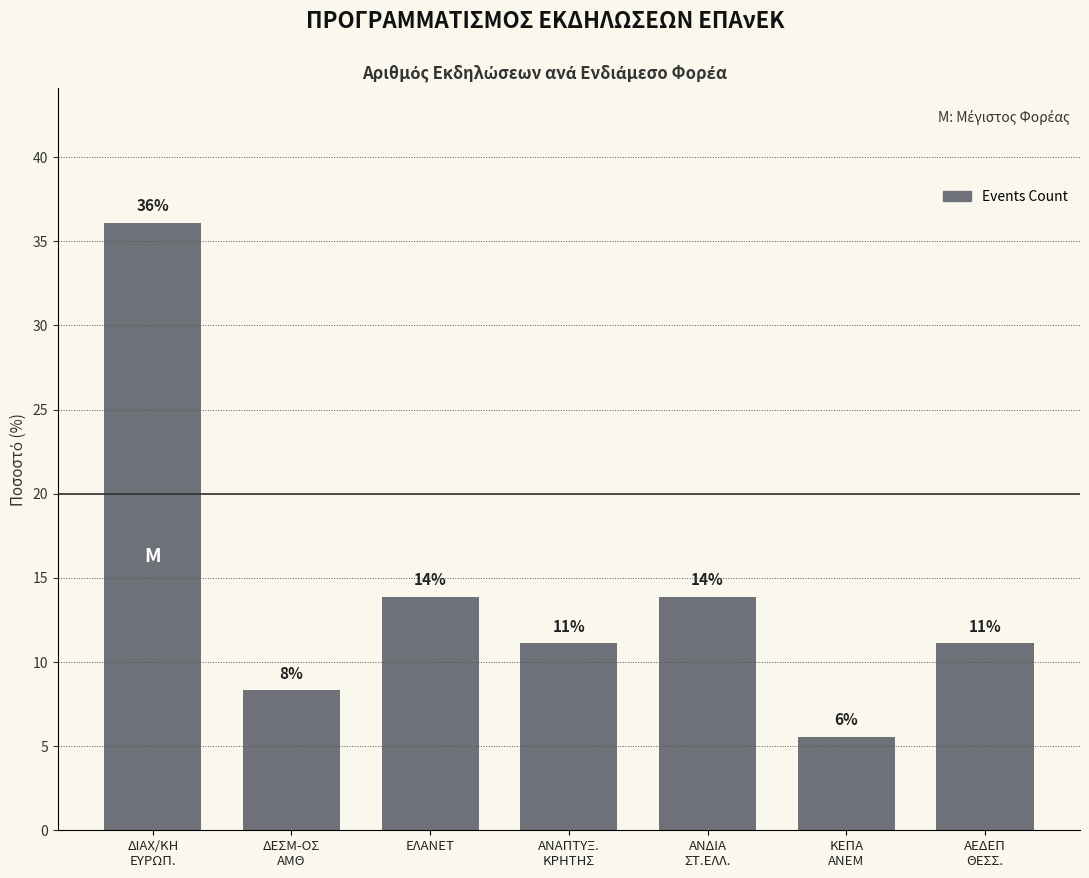

Between ΔΙΑΧ/ΚΗ
ΕΥΡΩΠ. and ΑΝΑΠΤΥΞ.
ΚΡΗΤΗΣ, which is larger?

ΔΙΑΧ/ΚΗ
ΕΥΡΩΠ.